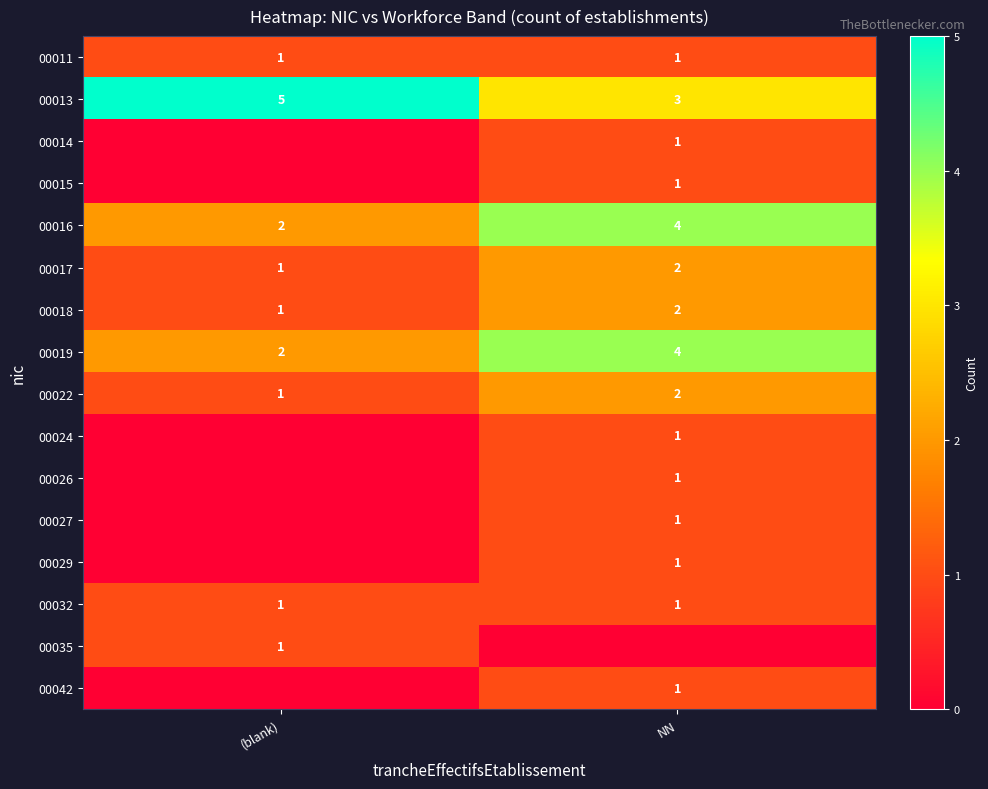

At which category is the sum across all series the highest?

NN